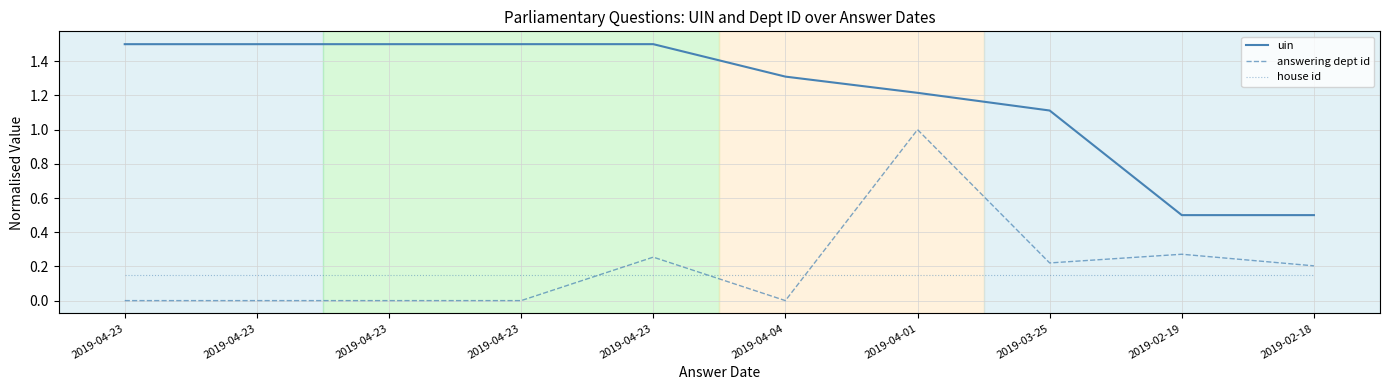

Which series changed the most between 2019-04-23 and 2019-04-01?

answering dept id